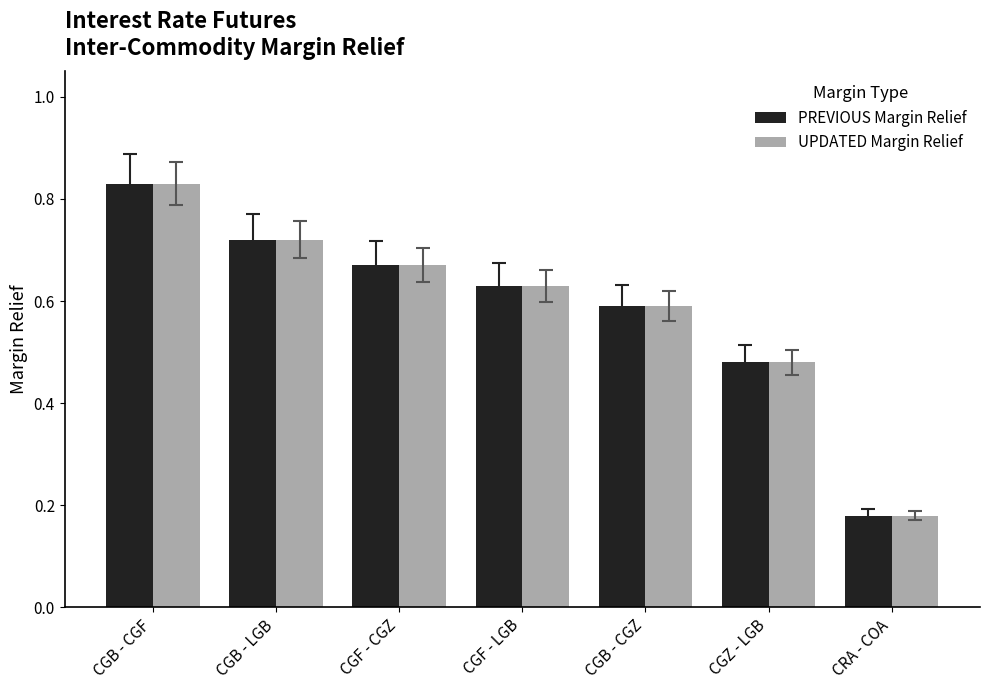

The UPDATED Margin Relief series shows 0.3 at CRA - COA. True or false?

False